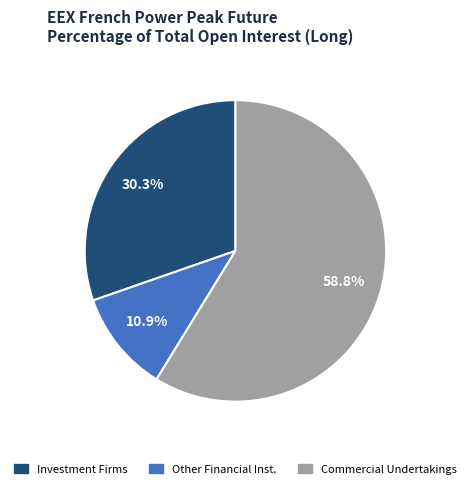

To the nearest percent, what is the average slice percentage?

33%